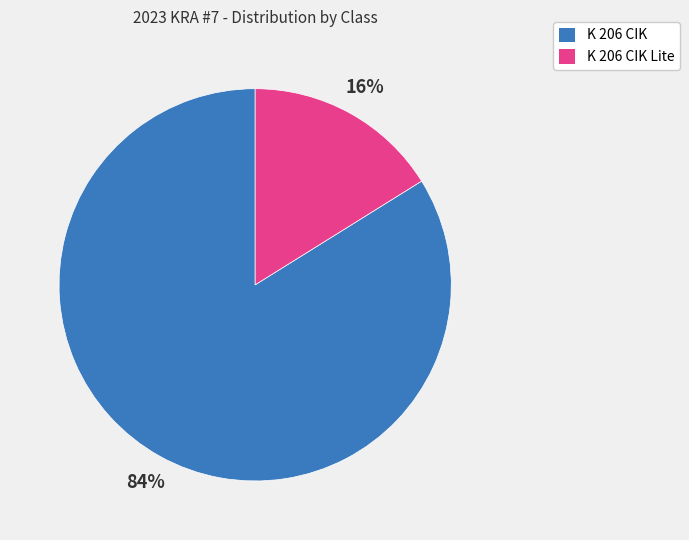

What is the smallest slice in the pie chart?

K 206 CIK Lite